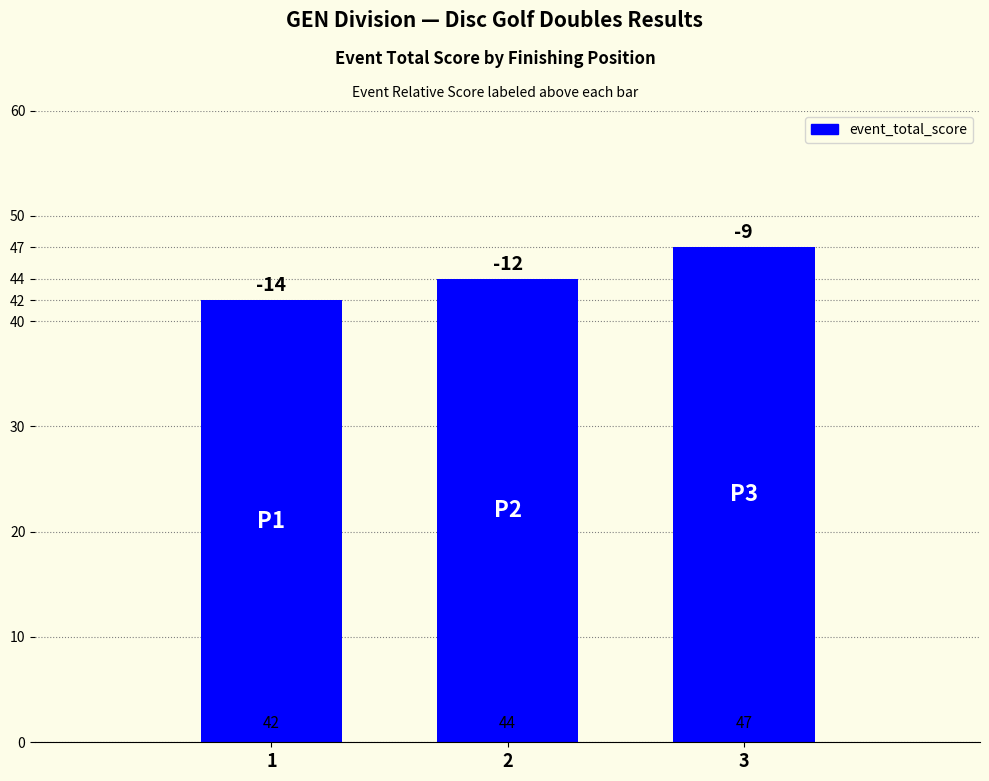

Rank the categories by value from highest to lowest.

3, 2, 1